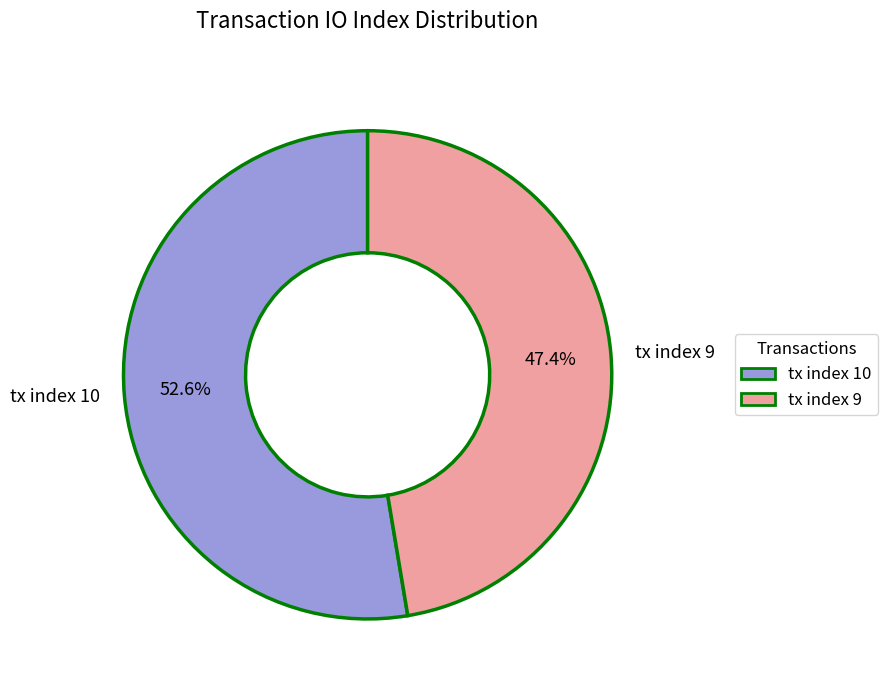

Is it true that tx index 10 is 47% of the pie?

False